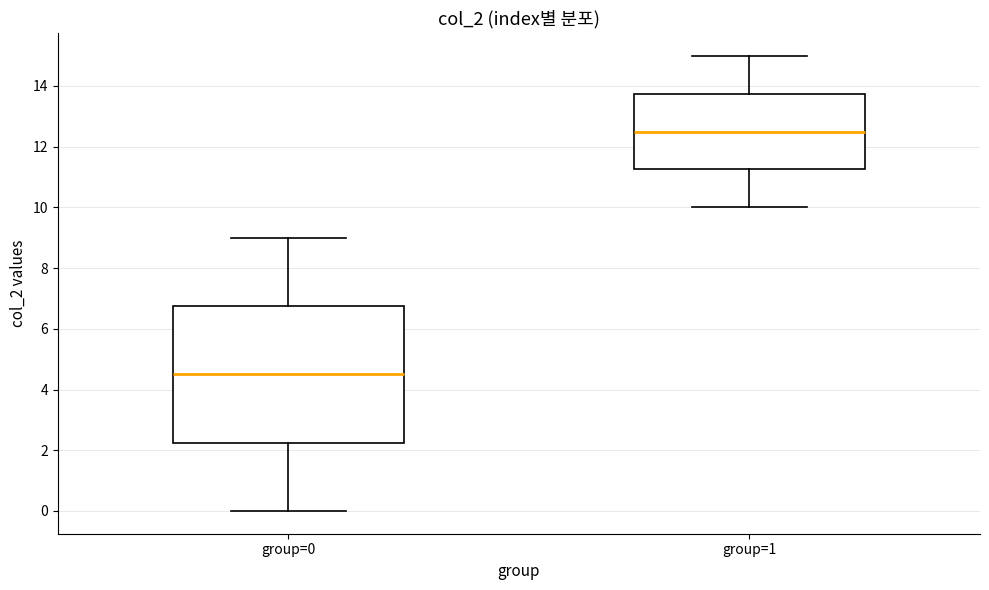

Where does the upper whisker of the box for group=1 end on the y-axis? The values are not printed on the chart, so give them approximately, as read against the axis.

15.0